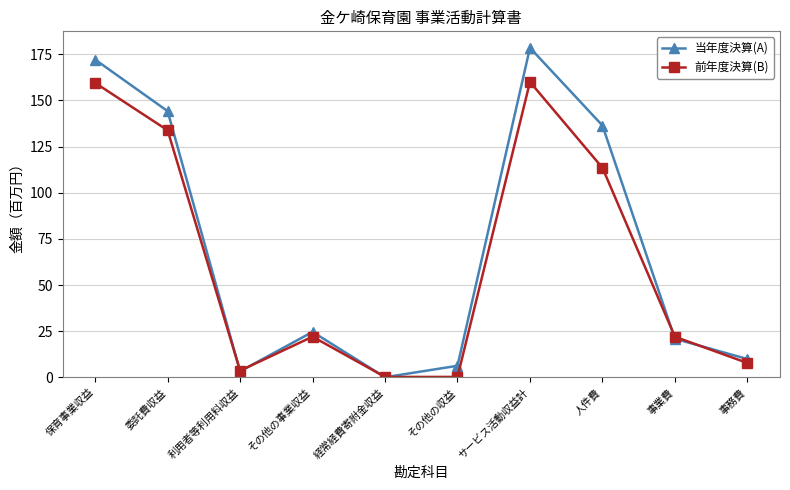

True or false: 前年度決算(B) has a value of 133.8 at 委託費収益.

True